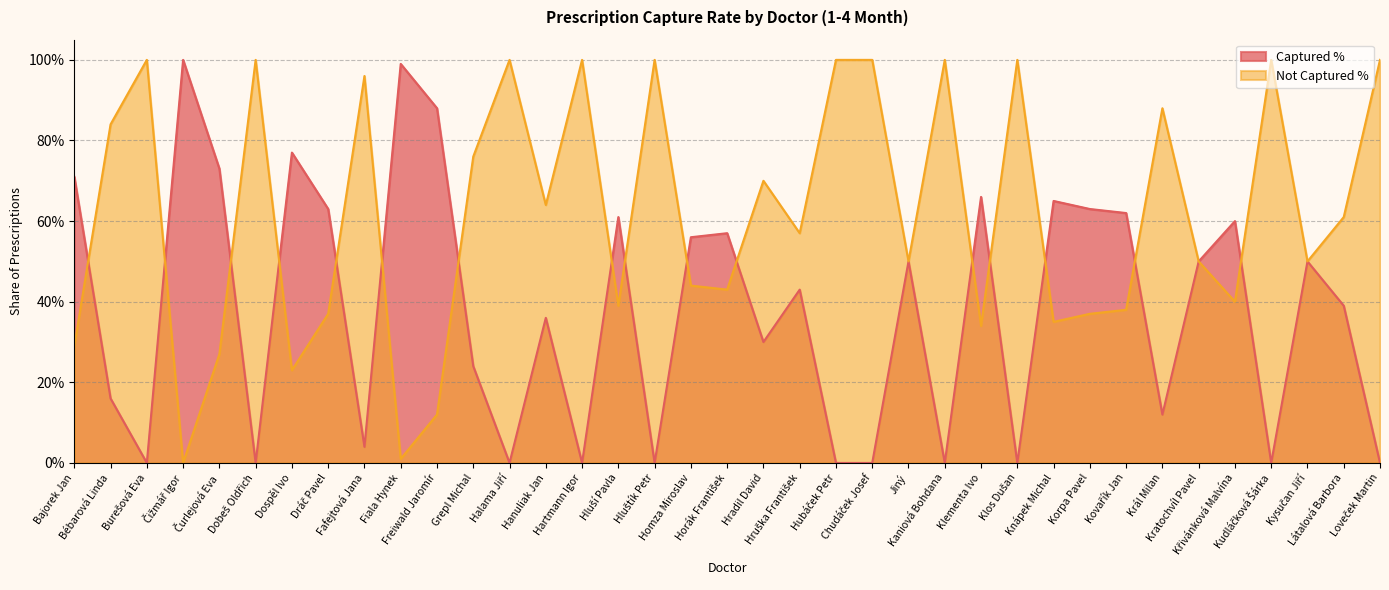

Count the number of data series in this chart.

2